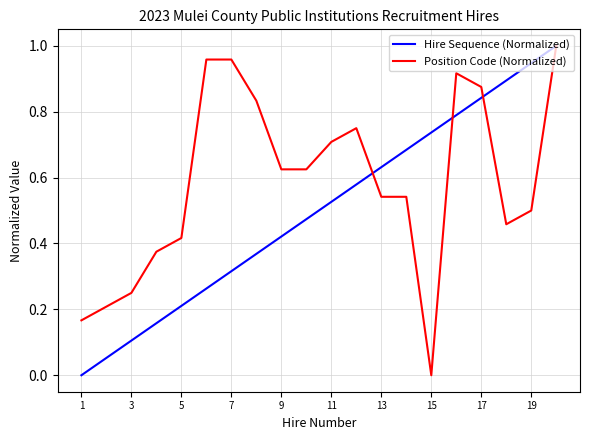

What are all the series names shown in the legend?

Hire Sequence (Normalized), Position Code (Normalized)